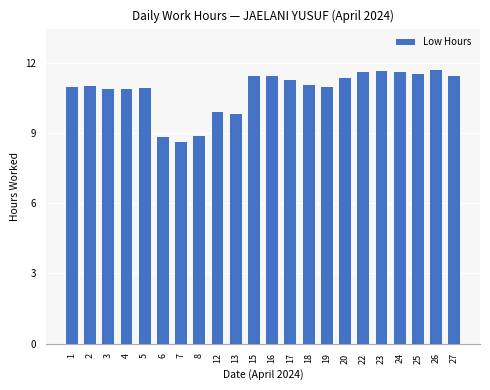

What is the change in value from 8 to 12?

+1.0